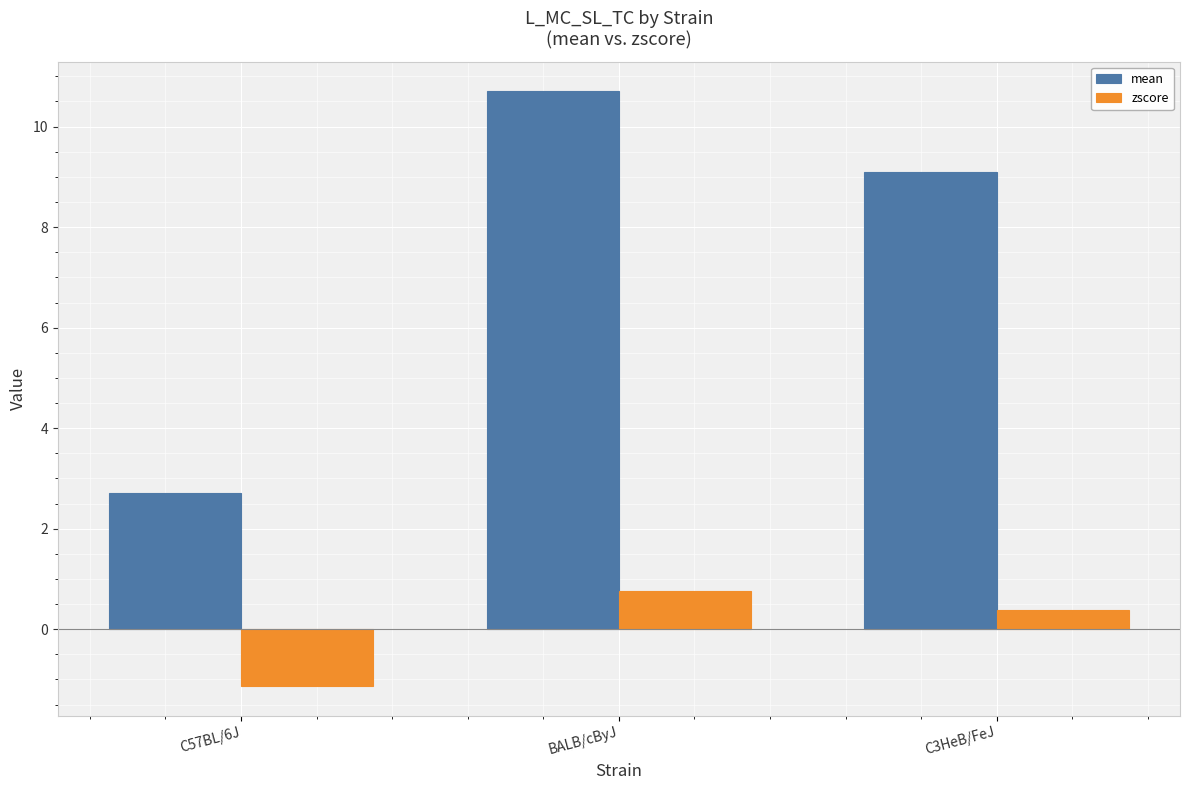

Reading right to left, what are all the values shown in this chart?

mean: C3HeB/FeJ=9.1	BALB/cByJ=10.7	C57BL/6J=2.7
zscore: C3HeB/FeJ=0.4	BALB/cByJ=0.8	C57BL/6J=-1.1